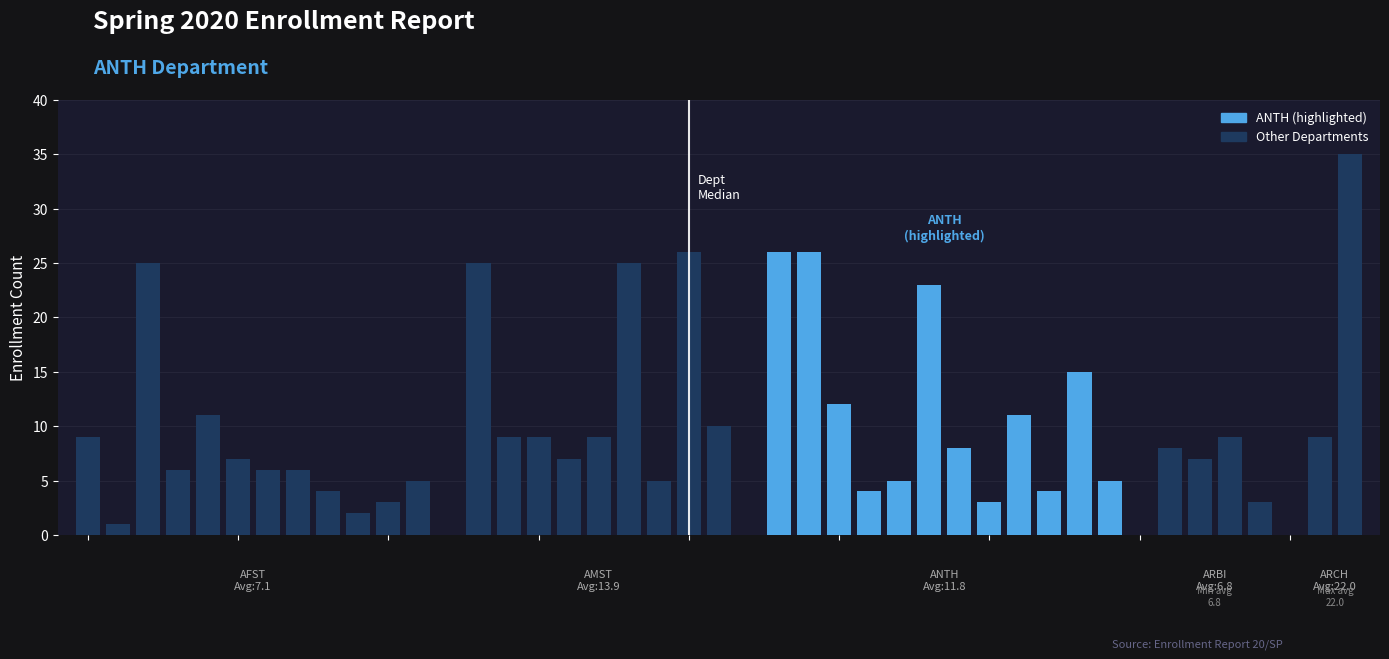

What is the value of the 18th bar from the left?

25